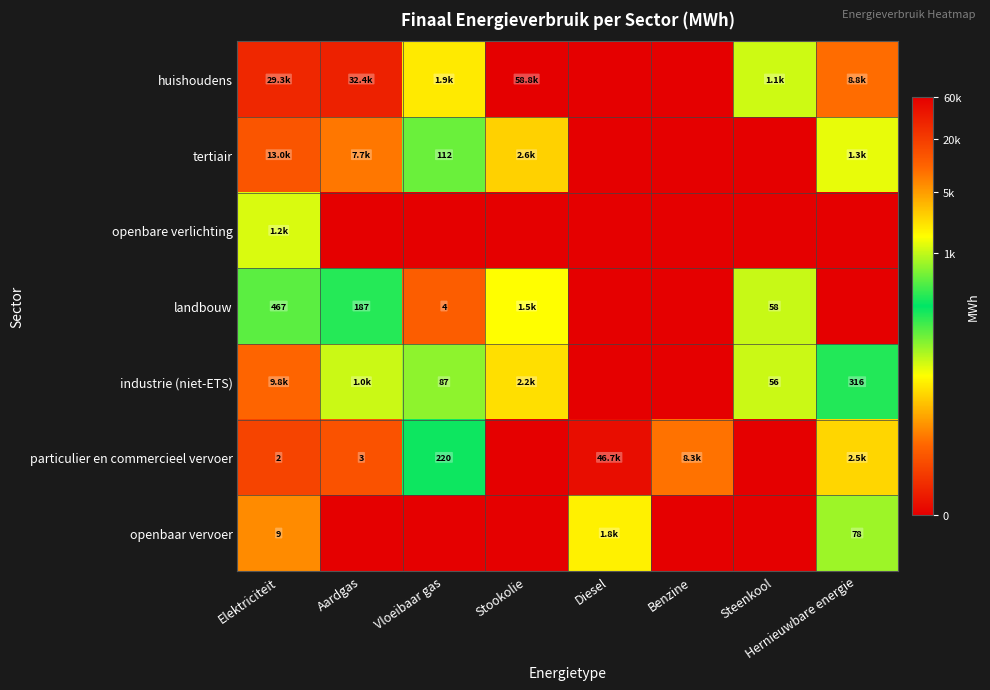

Where does the huishoudens series first go above 9?

Elektriciteit